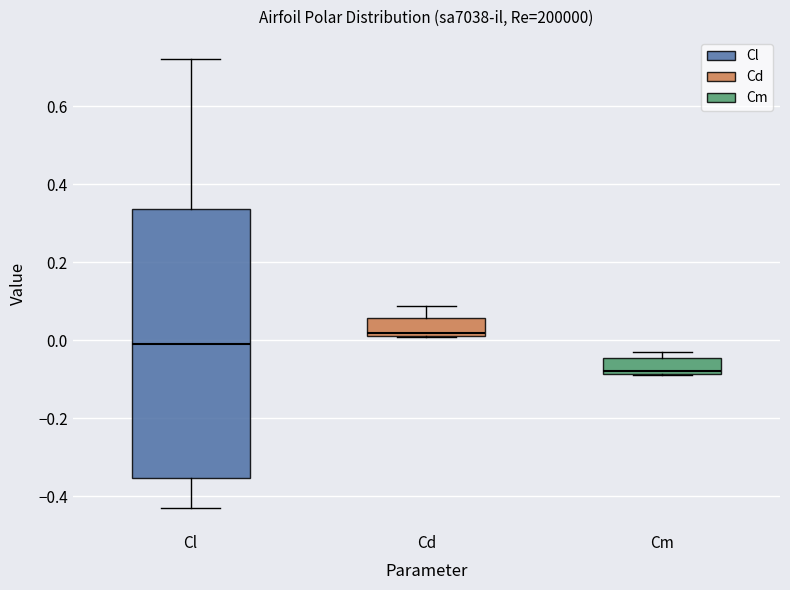

Comparing the boxes themselves (not the whiskers), which one is the tallest?

Cl